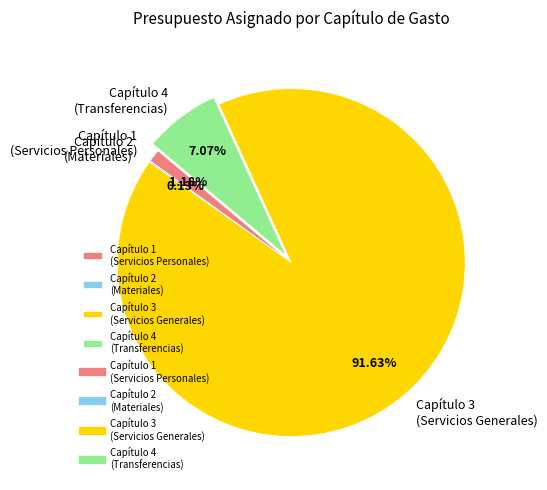

Combined, do Capítulo 4 (Transferencias) and Capítulo 3 (Servicios Generales) account for over 50%?

Yes